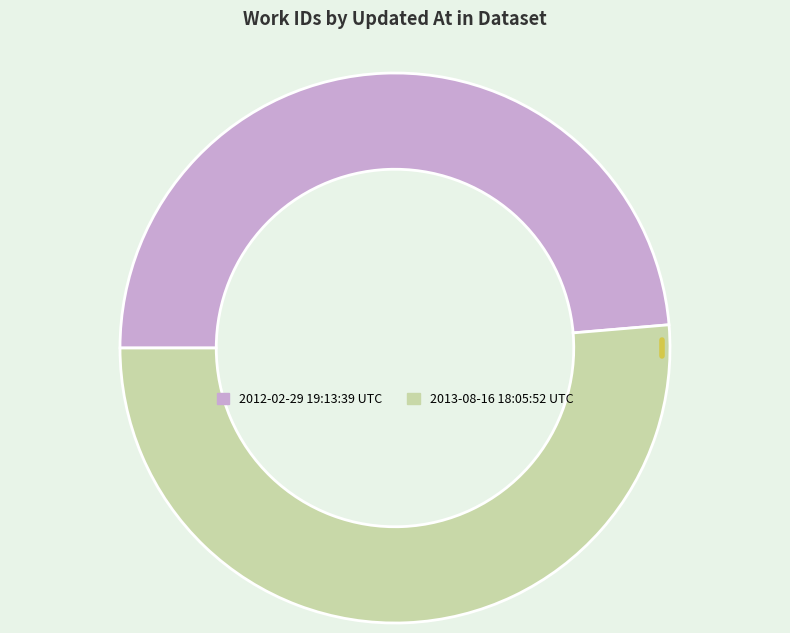

Which slice is the smallest?

2012-02-29 19:13:39 UTC